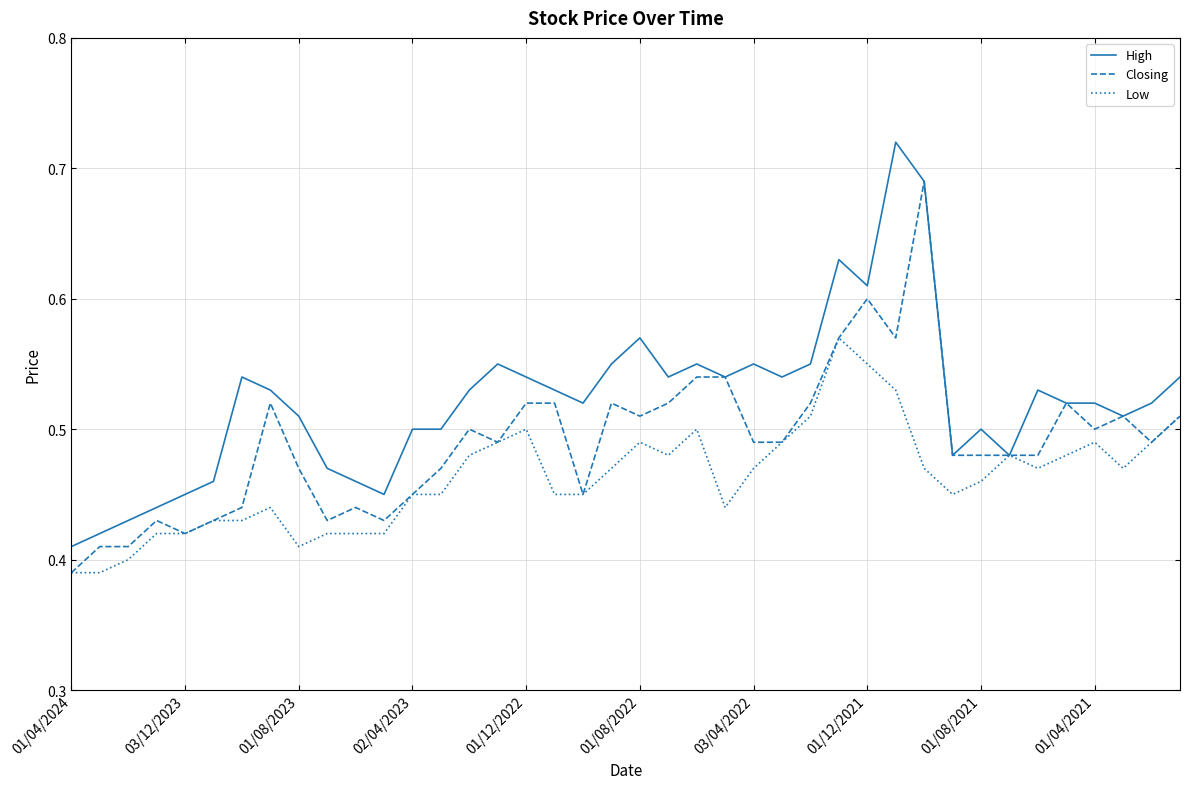

Rank the series by their average value, from highest to lowest.

High, Closing, Low